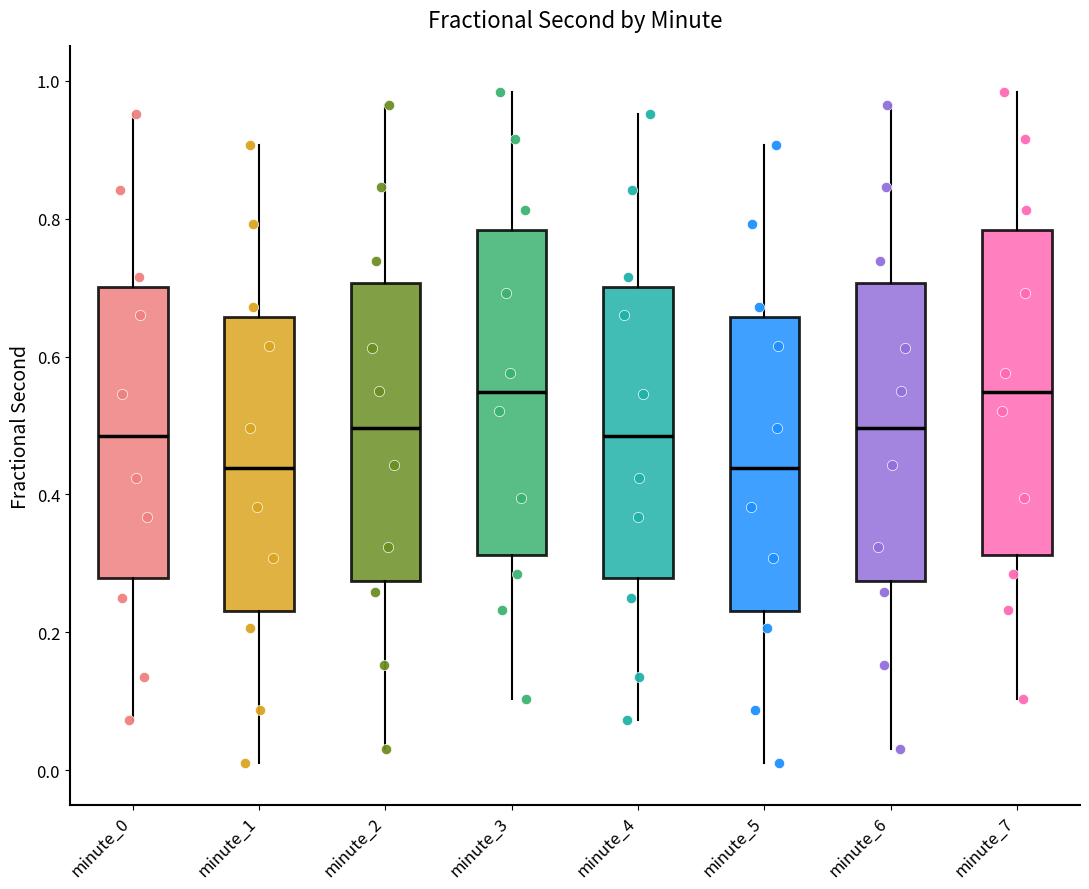

Reading left to right, read every box against the y-axis: the position of its median line, the range the box covers, and the ends of its whiskers. The values are not printed on the chart, so give them approximately, as read against the axis.

minute_0: median 0.48, box 0.28 to 0.70, whiskers 0.08 to 0.96
minute_1: median 0.44, box 0.24 to 0.66, whiskers 0.02 to 0.90
minute_2: median 0.50, box 0.28 to 0.70, whiskers 0.04 to 0.96
minute_3: median 0.54, box 0.32 to 0.78, whiskers 0.10 to 0.98
minute_4: median 0.48, box 0.28 to 0.70, whiskers 0.08 to 0.96
minute_5: median 0.44, box 0.24 to 0.66, whiskers 0.02 to 0.90
minute_6: median 0.50, box 0.28 to 0.70, whiskers 0.04 to 0.96
minute_7: median 0.54, box 0.32 to 0.78, whiskers 0.10 to 0.98